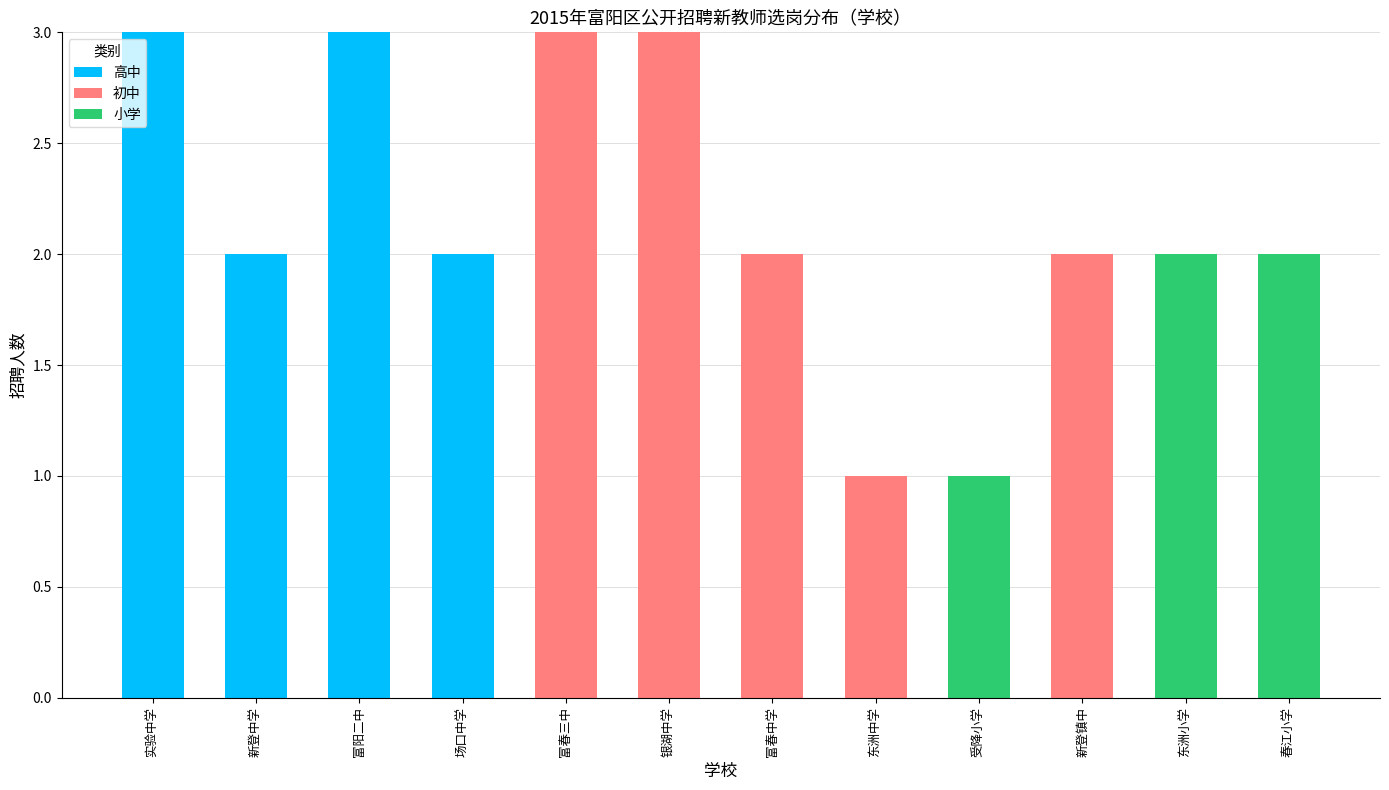

The value of 高中 at 实验中学 is 2. True or false?

False